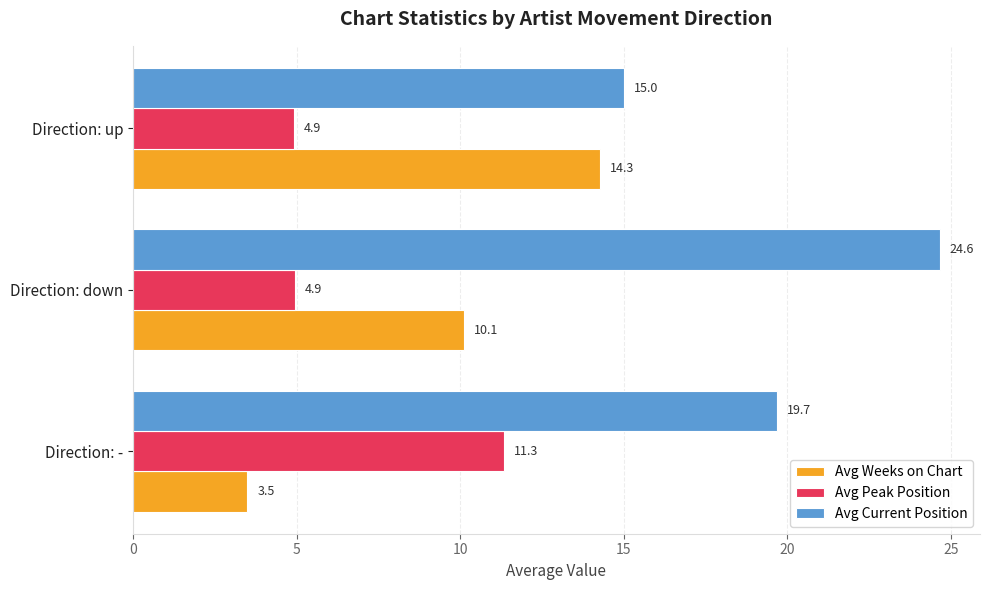

At which label is Avg Weeks on Chart closest to 8?

Direction: down